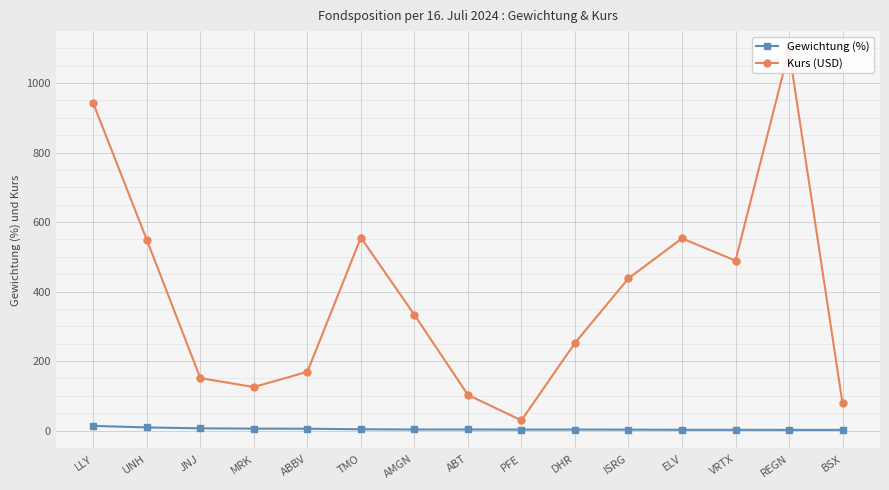

What is the difference between the maximum and minimum values in the Kurs (USD) series?

1065.5